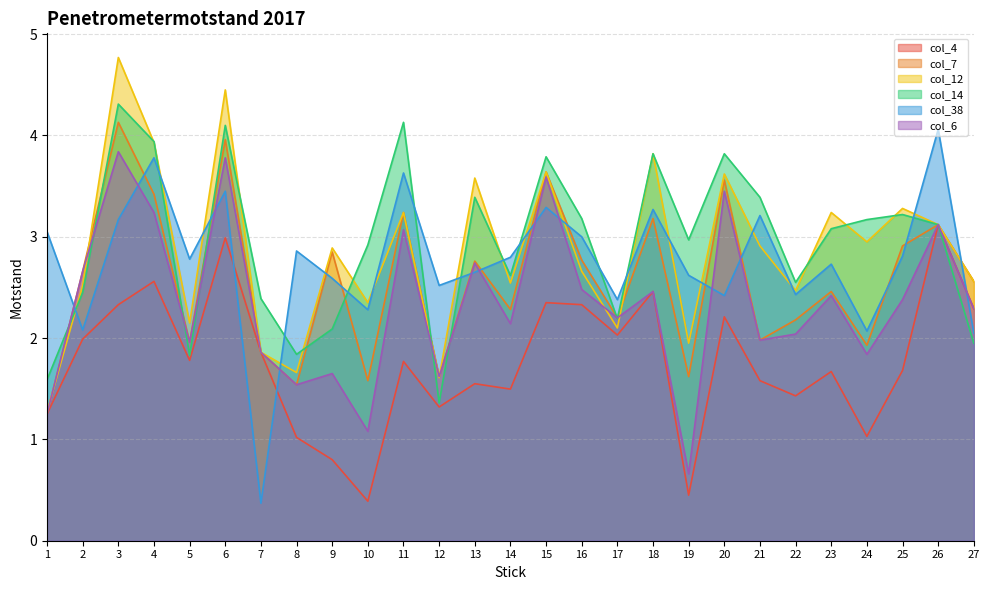

List the series in order of their peak value, highest first.

col_12, col_14, col_7, col_38, col_6, col_4